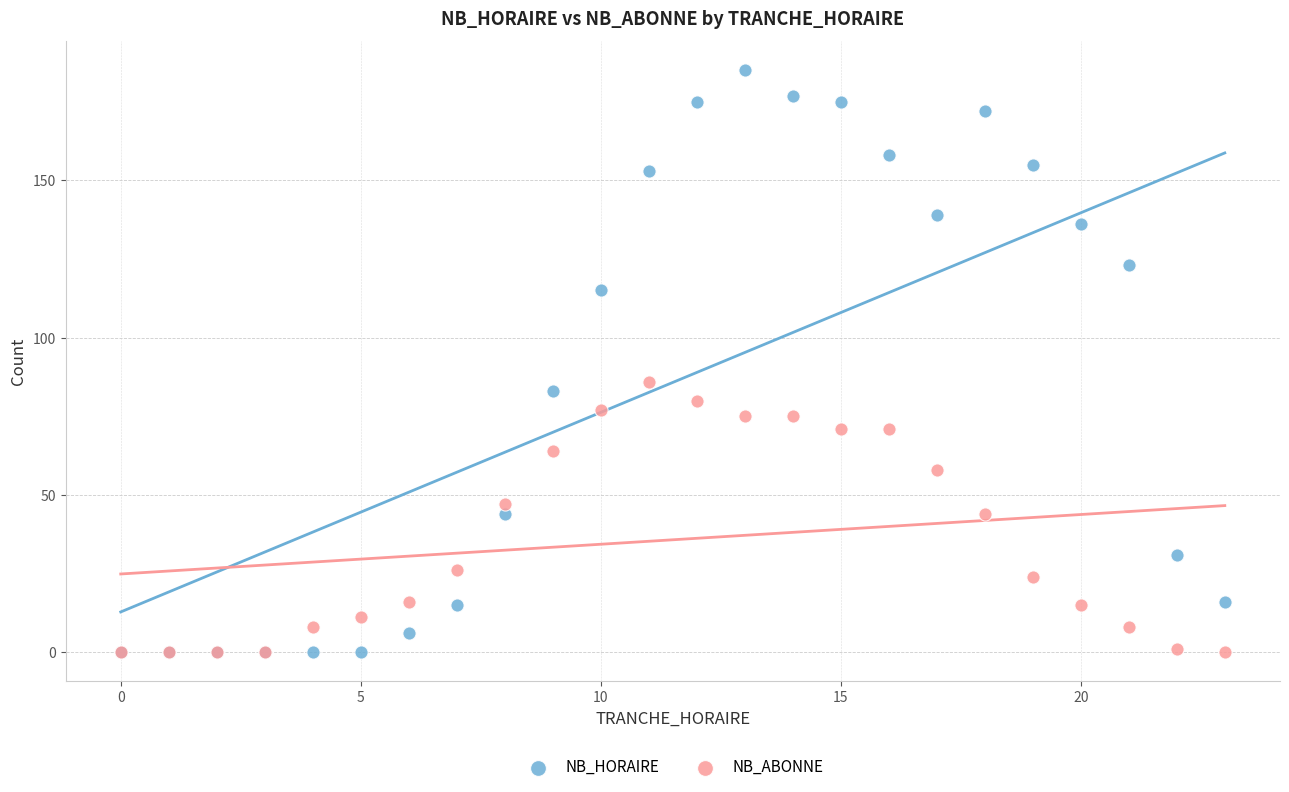

In the NB_HORAIRE series, what Y value is closest to 92?

83